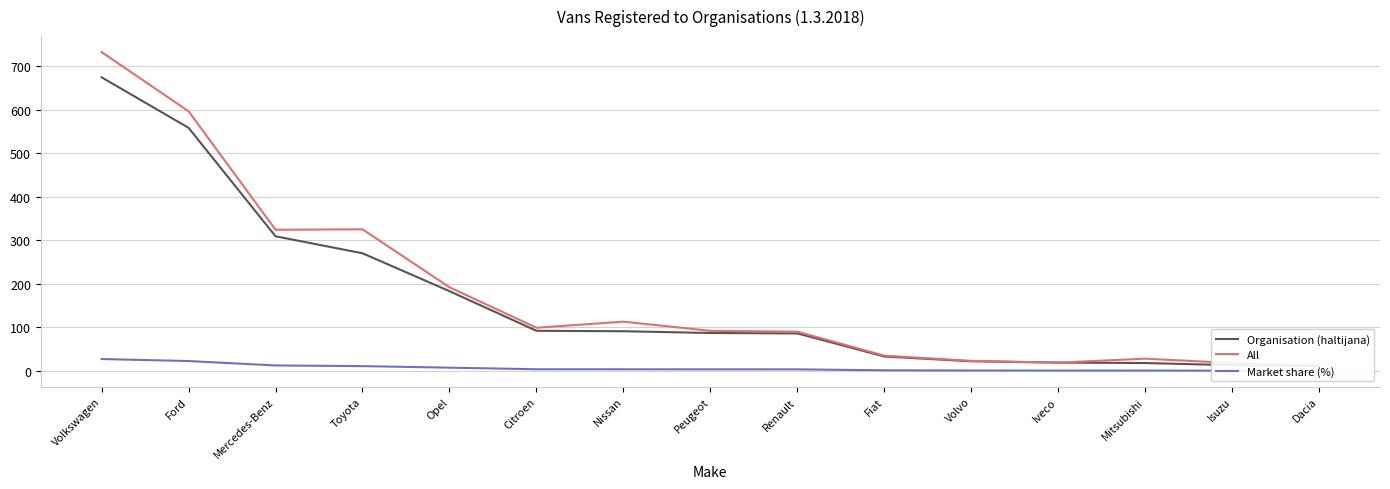

What is the highest value of the Organisation (haltijana) series?

674.0